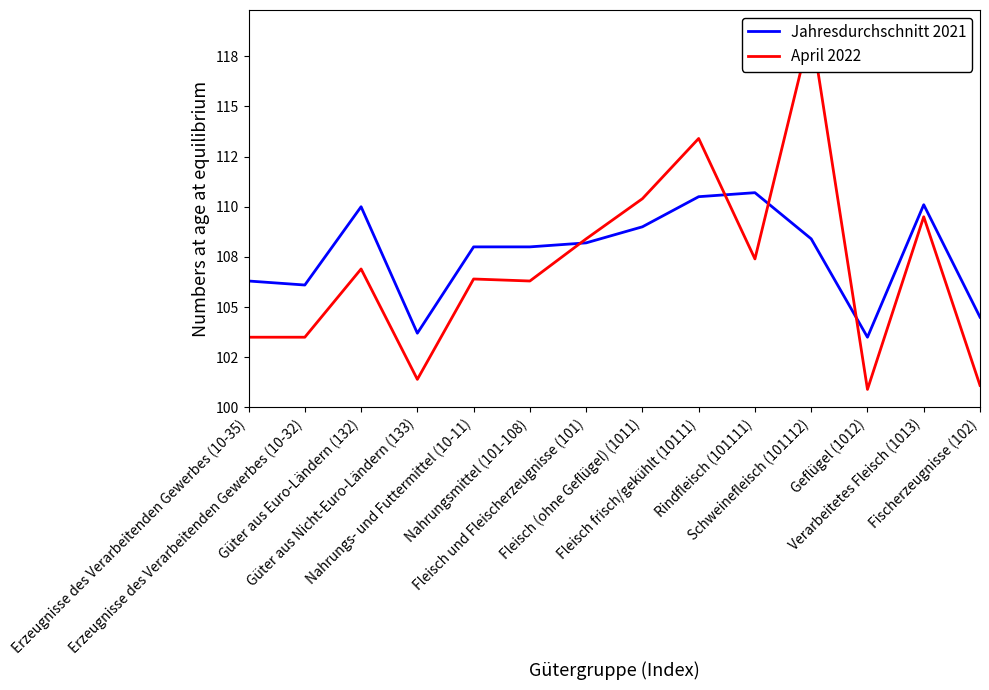

How many lines are shown in the chart?

2